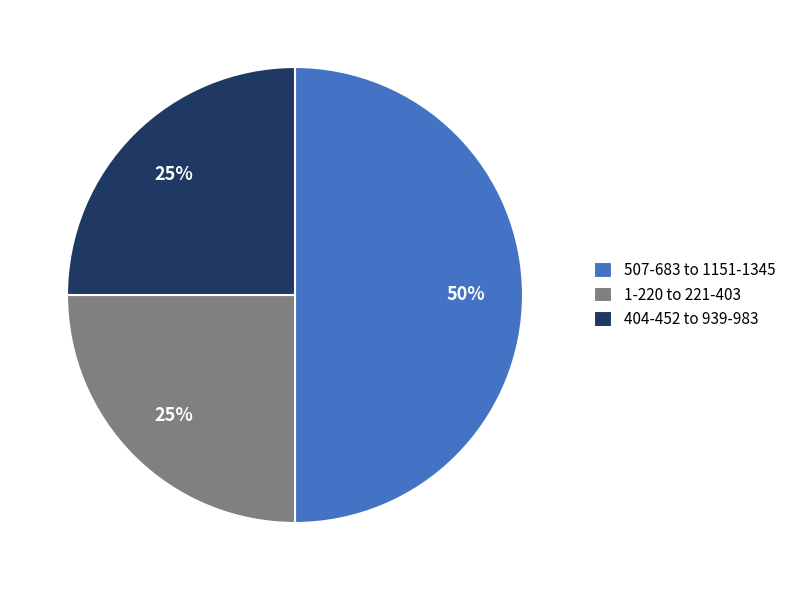

To the nearest percent, what is the difference between the 507-683 to 1151-1345 and 1-220 to 221-403 slice percentages?

25%